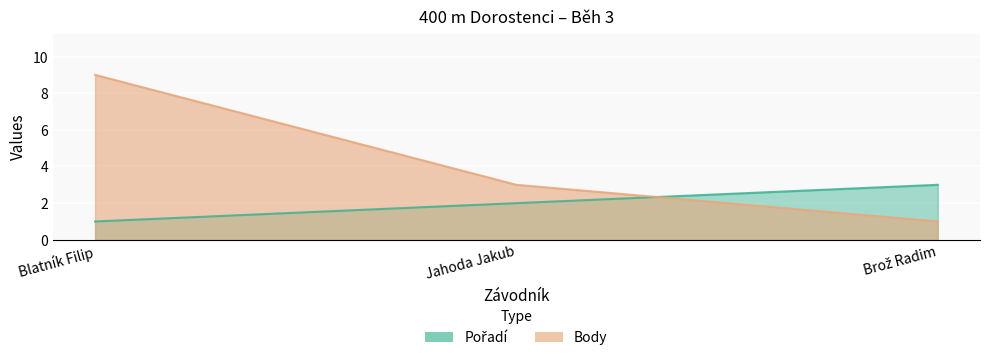

Rank the series by their average value, from highest to lowest.

Body, Pořadí